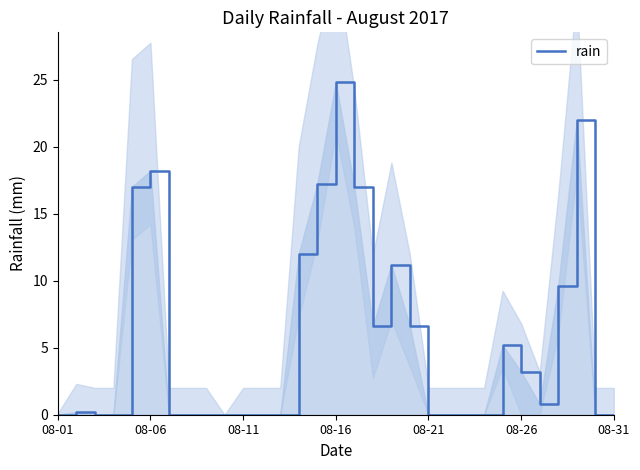

Is it true that rain equals 0.0 at 08-21?

True